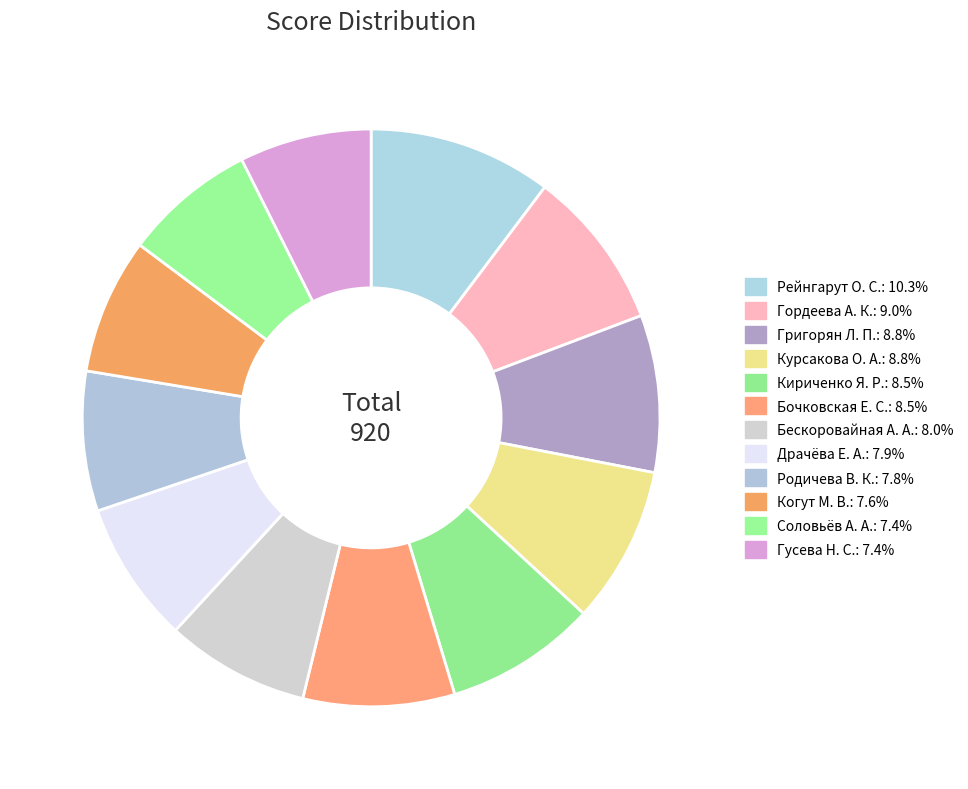

How many segments does this pie chart have?

12